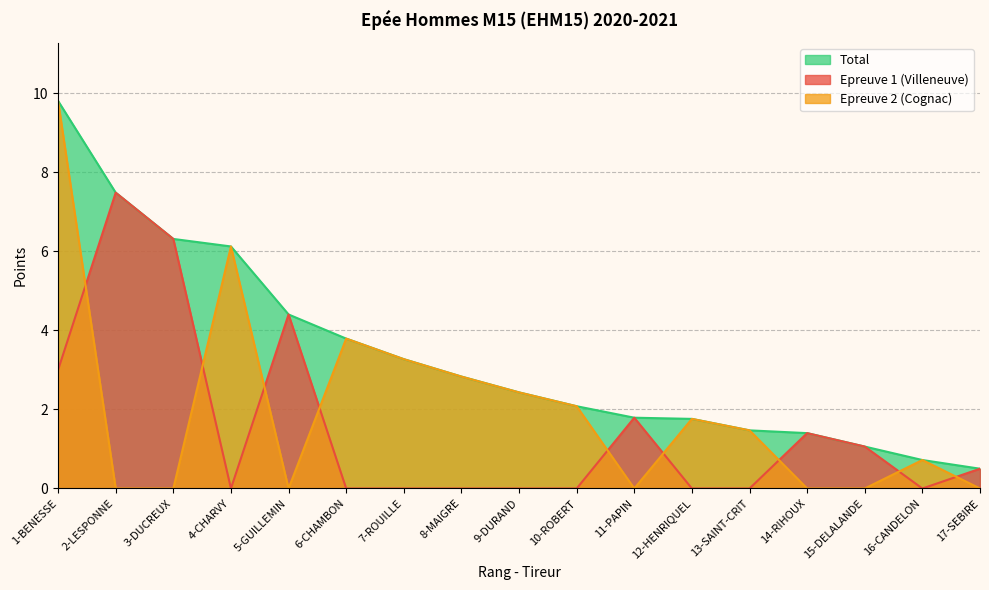

Between 4-CHARVY and 17-SEBIRE, which series saw the biggest shift?

Epreuve 2 (Cognac)